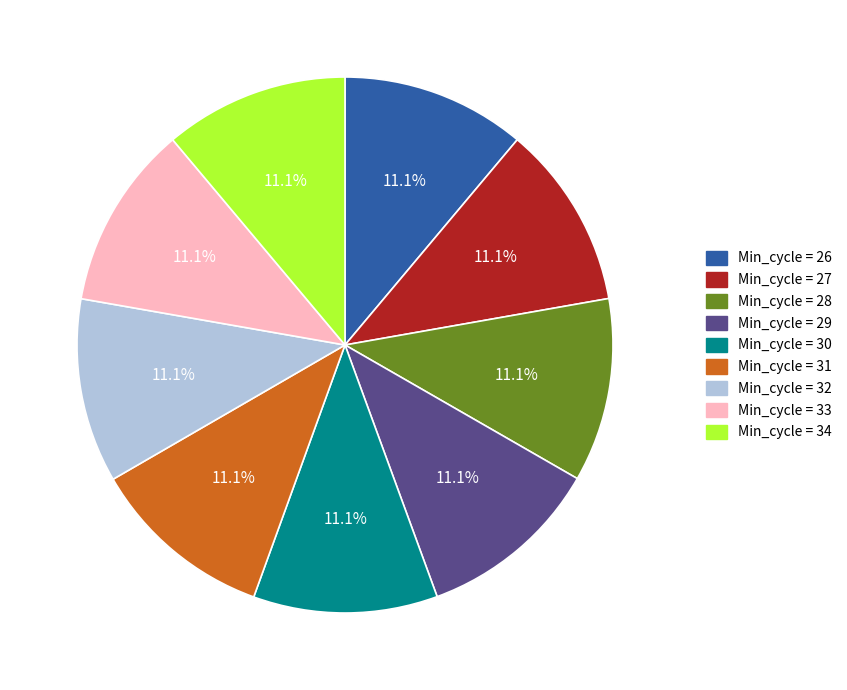

Is Min_cycle = 29 the majority of the pie?

No